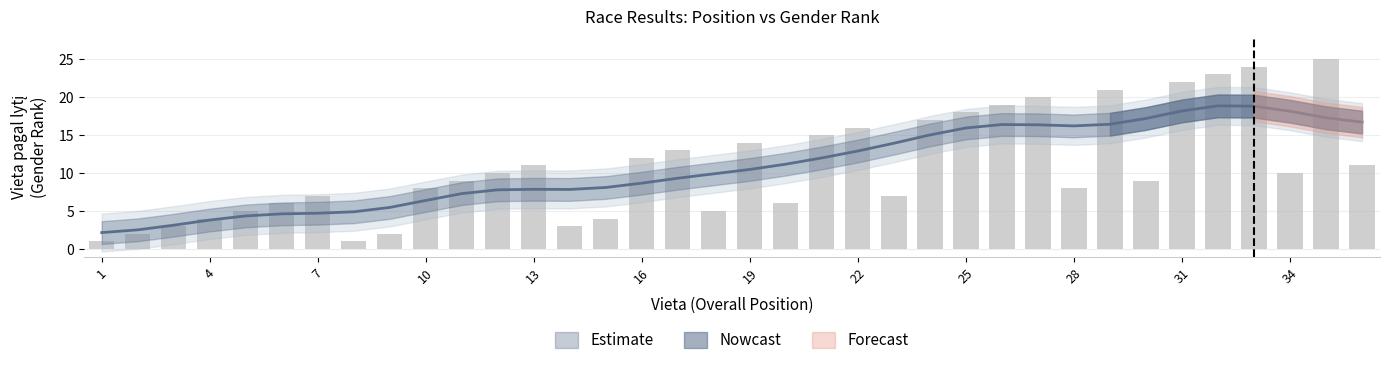

At which label is Vieta pagal lytį closest to 13?

17